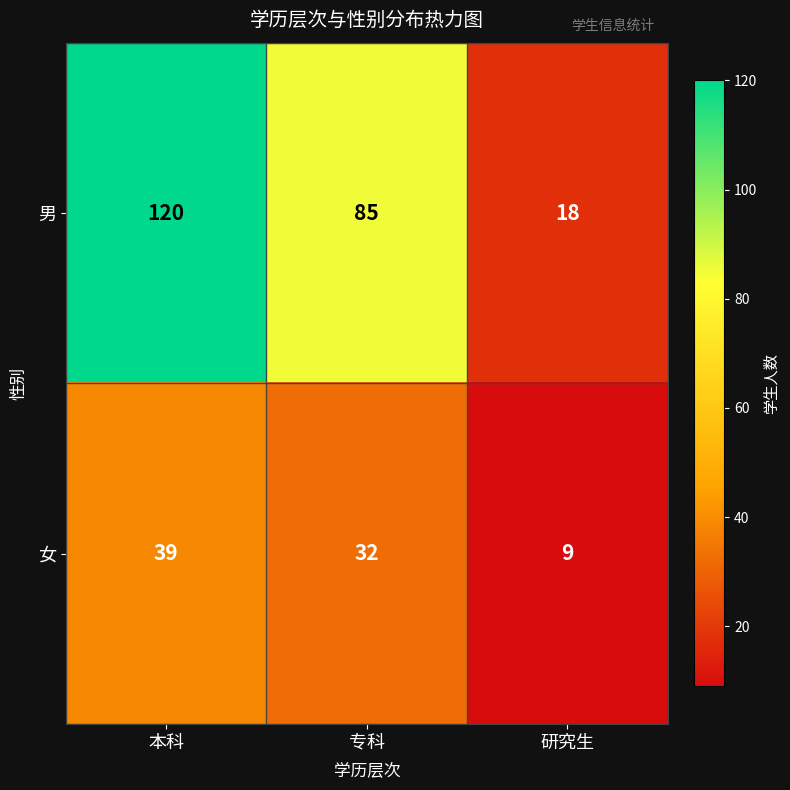

Count the number of categories in the chart.

3